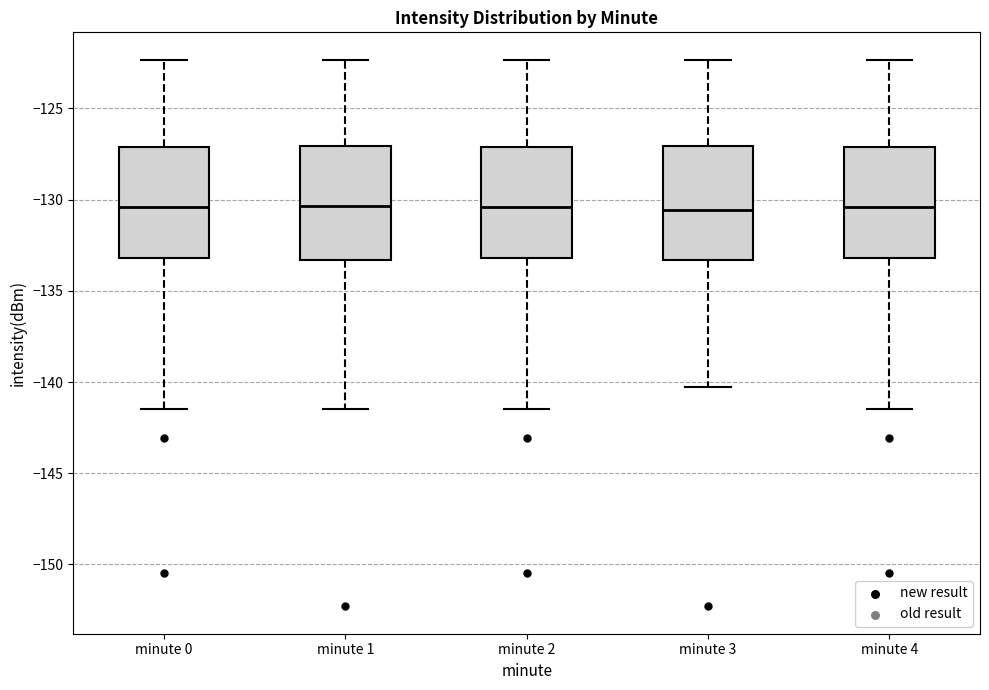

Where does the upper whisker of the box for minute 4 end on the y-axis? The values are not printed on the chart, so give them approximately, as read against the axis.

-122.5